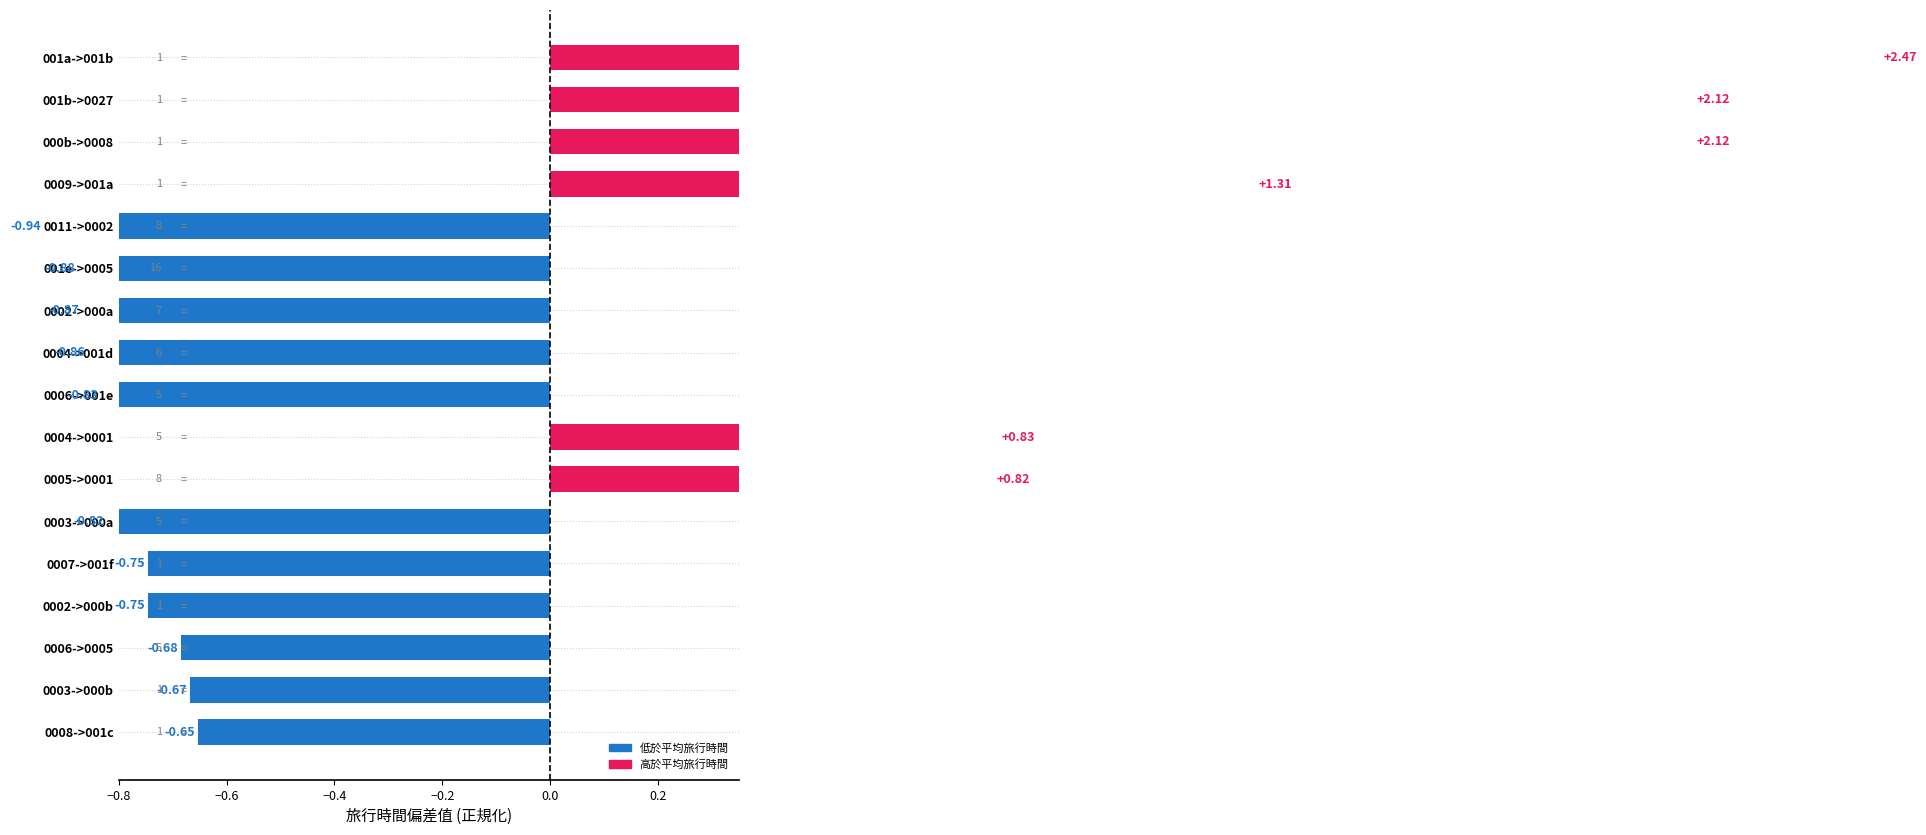

Reading left to right, transcribe all the data shown in this chart.

-0.7	-0.7	-0.7	-0.7	-0.7	-0.8	0.8	0.8	-0.8	-0.9	-0.9	-0.9	-0.9	1.3	2.1	2.1	2.5